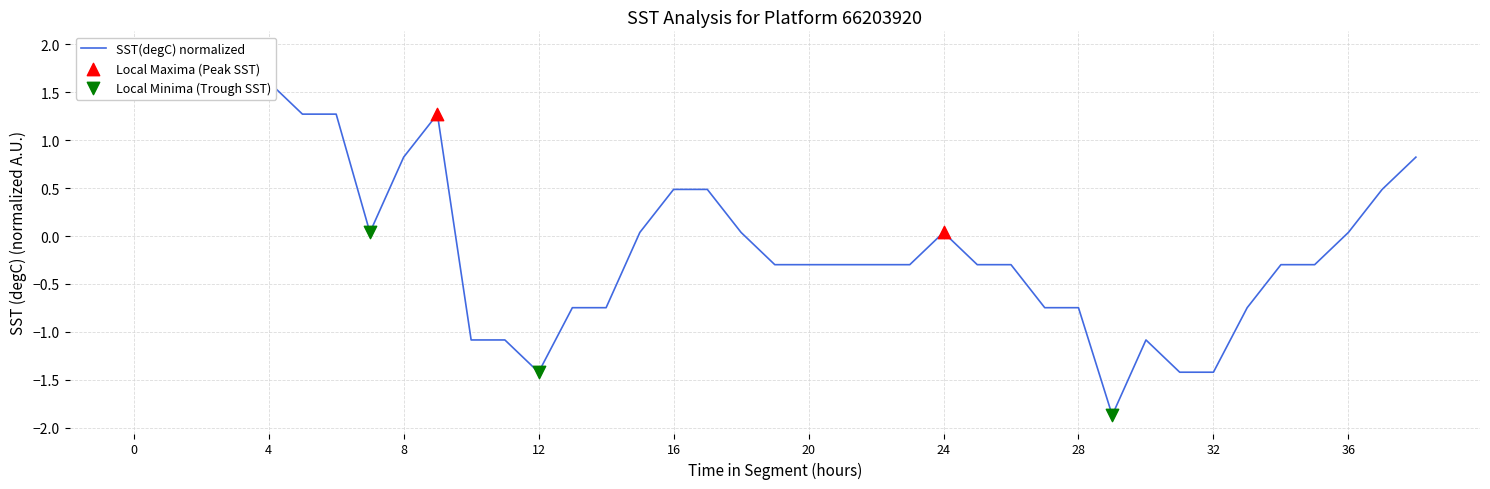

What is the change in value from 2018-08-17 19:00 to 2018-08-18 00:00?

+0.3